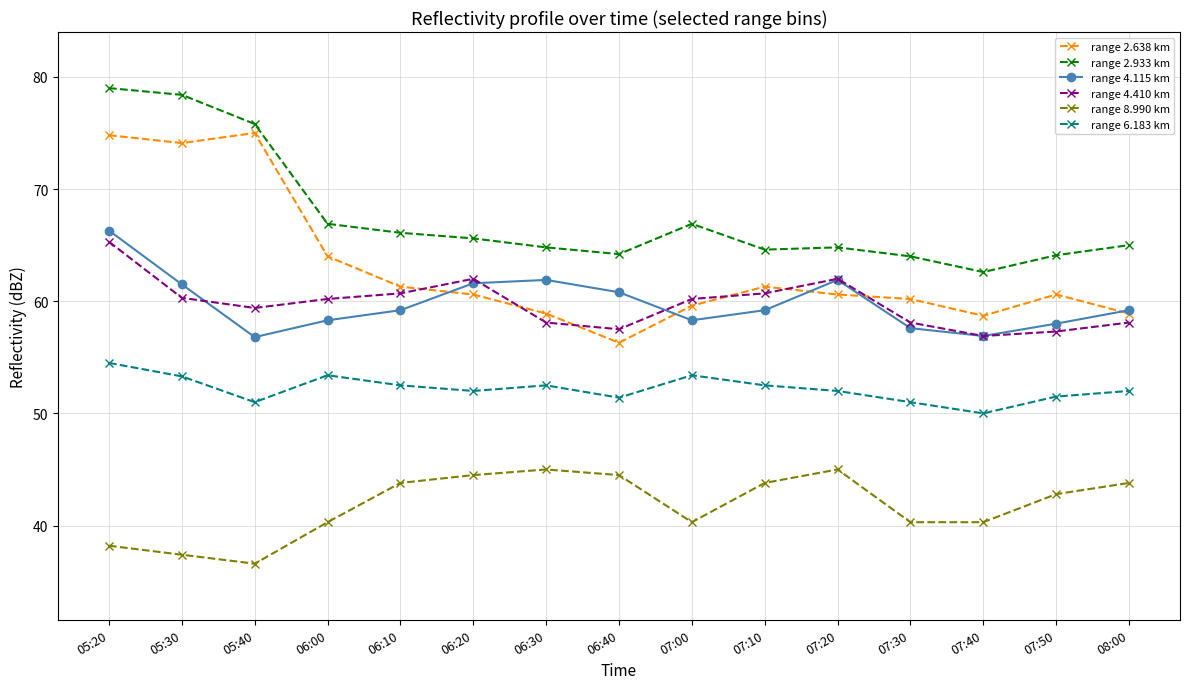

At which category is the sum across all series the highest?

05:20